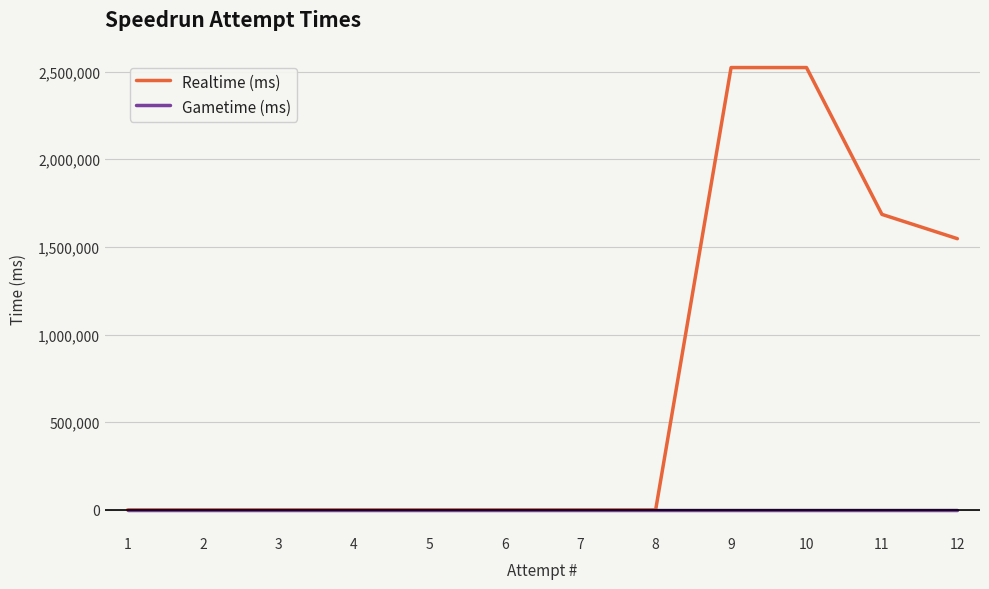

Is this an area chart (filled region under the line)?

No